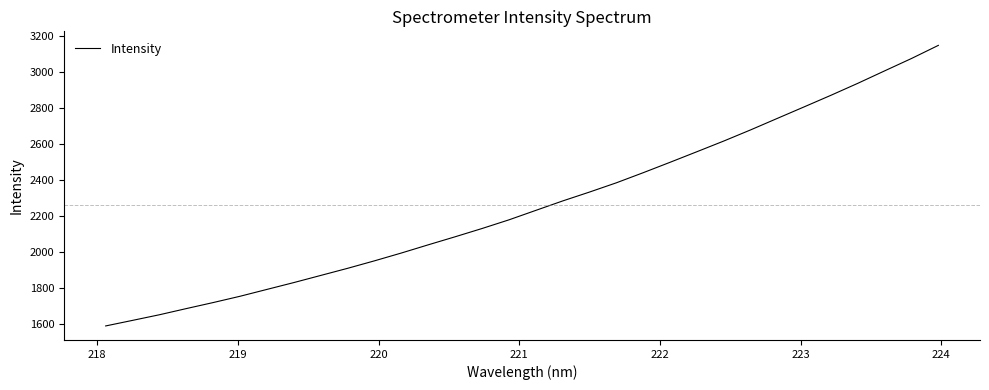

Reading right to left, what are all the values shown in this chart?

3150.1	3077.1	3008.2	2938.9	2872.3	2807.6	2743.4	2679.0	2616.9	2557.5	2498.5	2440.6	2384.2	2332.7	2283.2	2230.6	2177.9	2129.7	2083.7	2038.9	1993.3	1949.8	1908.0	1868.4	1828.7	1790.6	1752.4	1717.3	1683.7	1649.3	1618.0	1587.0